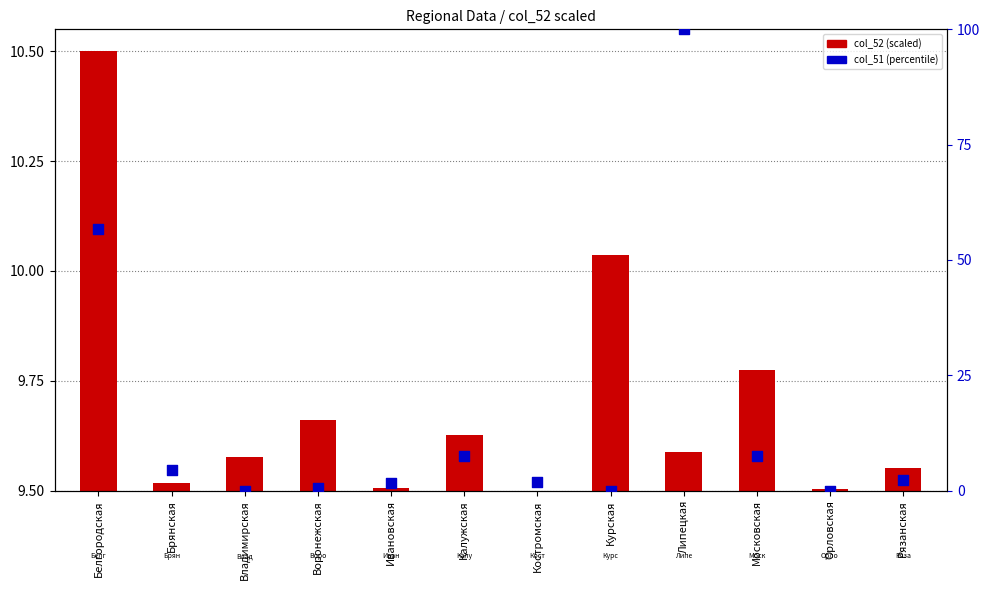

What are all the series names shown in the legend?

col_52 (scaled), col_51 (percentile)